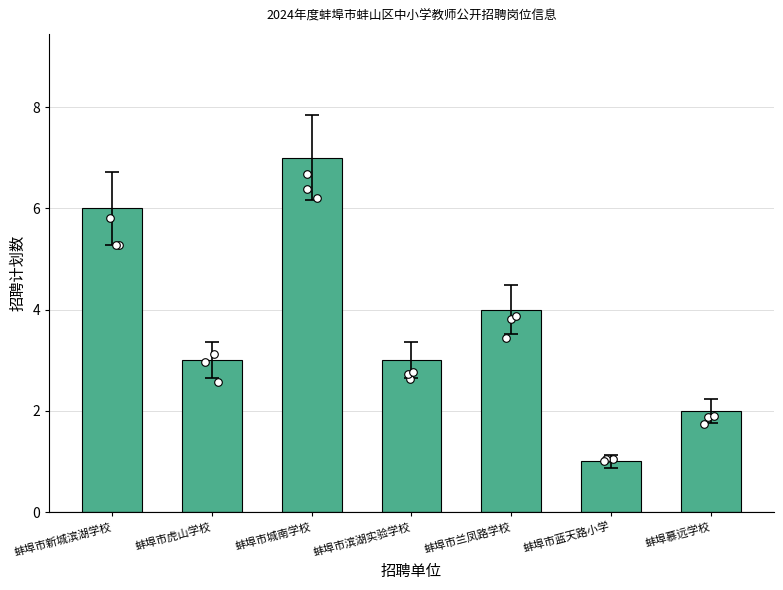

Between 蚌埠市城南学校 and 蚌埠市蓝天路小学, which is larger?

蚌埠市城南学校